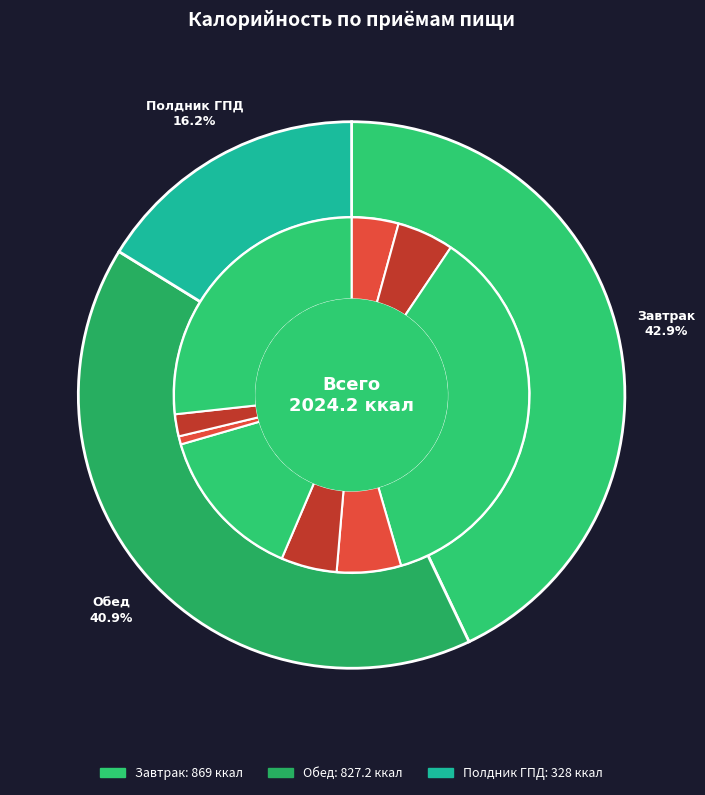

To the nearest percent, what is the difference between the Обед and Завтрак slice percentages?

2%